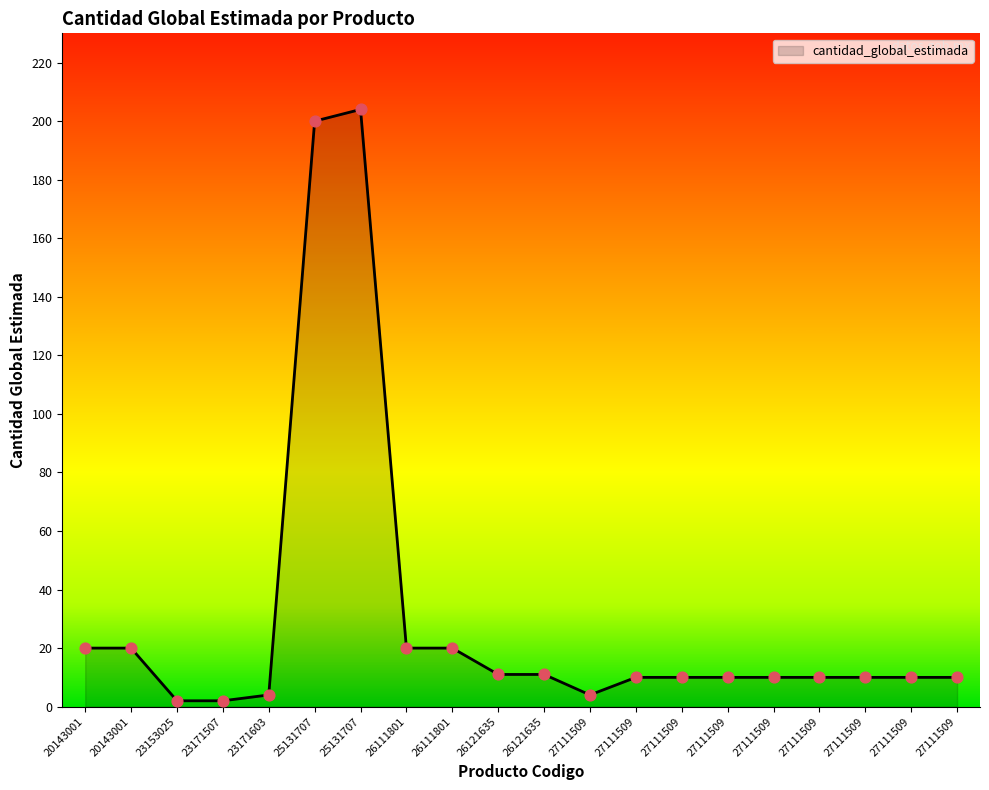

Approximately how many times larger is the value at 27111509 compared to 27111509?

1.0